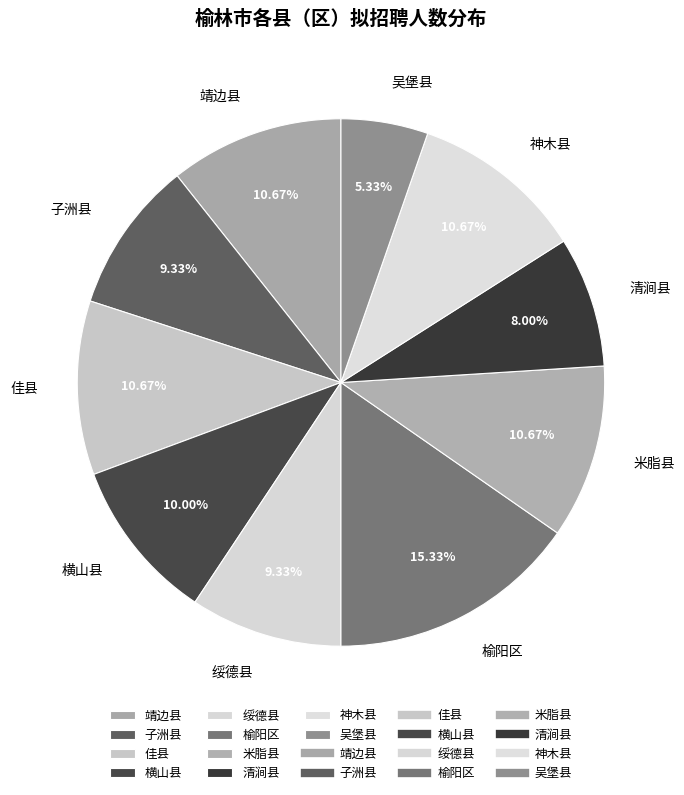

Approximately how many times larger is the value at 米脂县 compared to 绥德县?

1.1